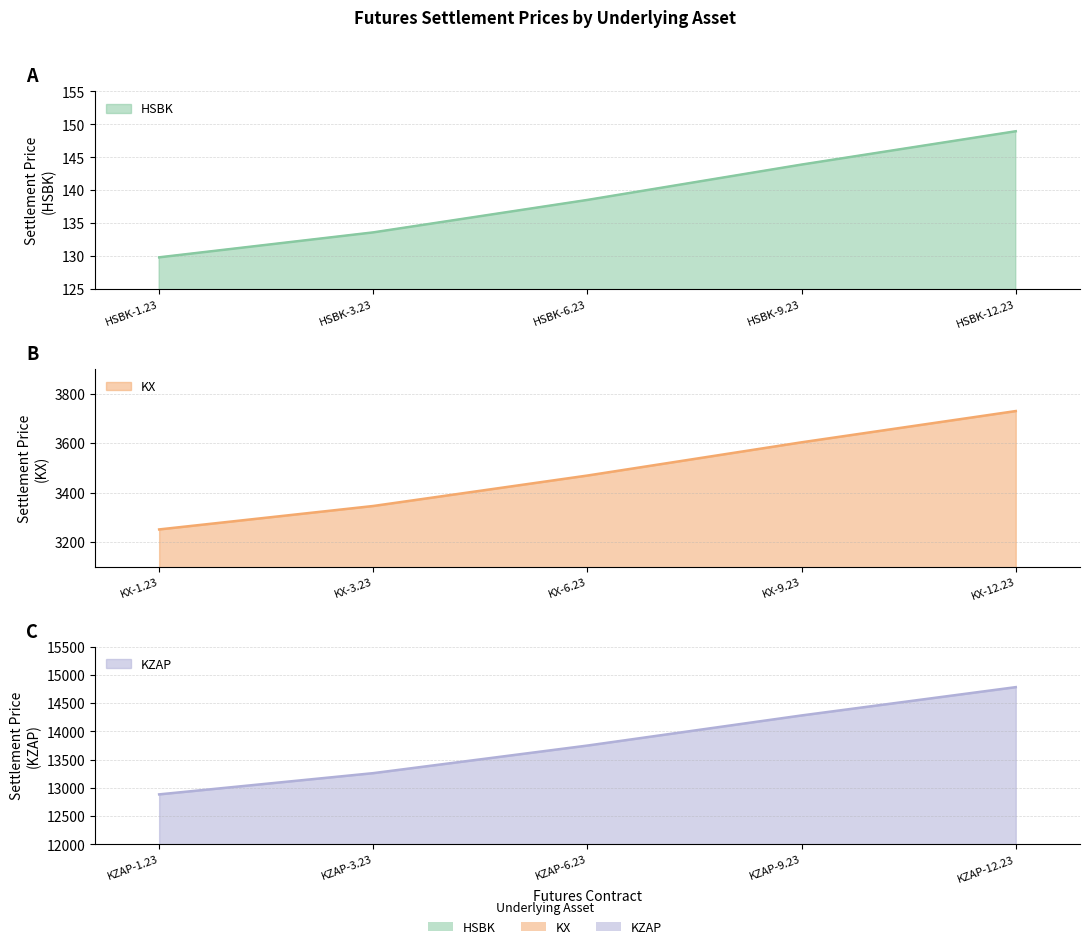

Where is KZAP nearest to the value 7392?

KZAP-1.23